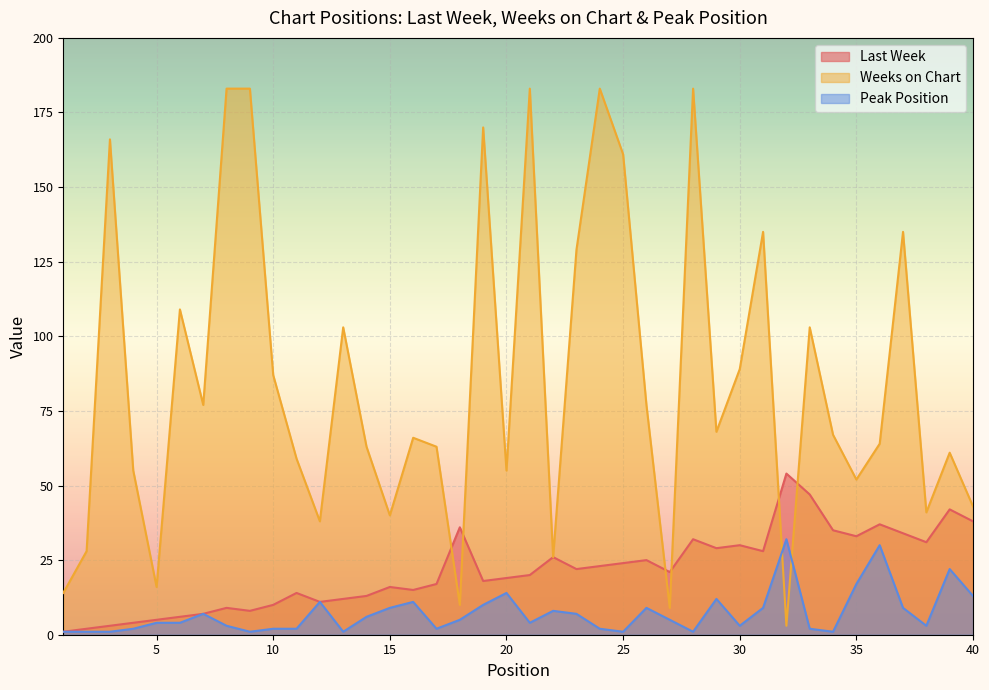

Where is Last Week nearest to the value 27?

22